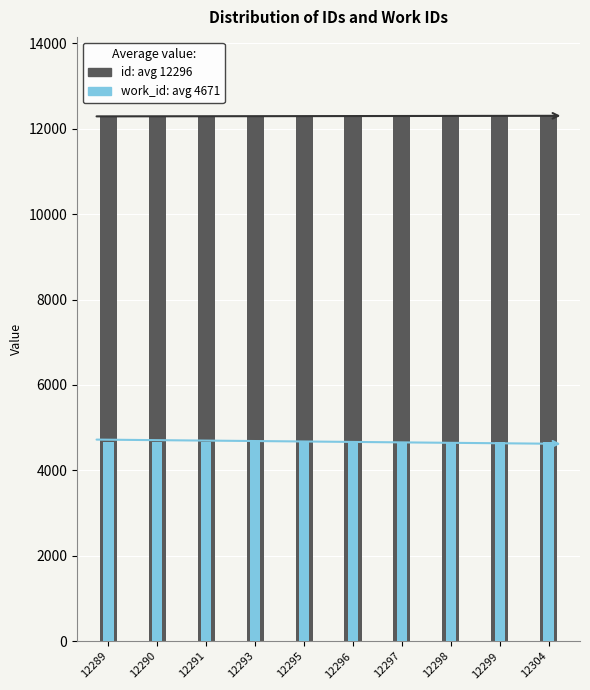

Rank the series at 12295 from highest to lowest value.

id, work_id